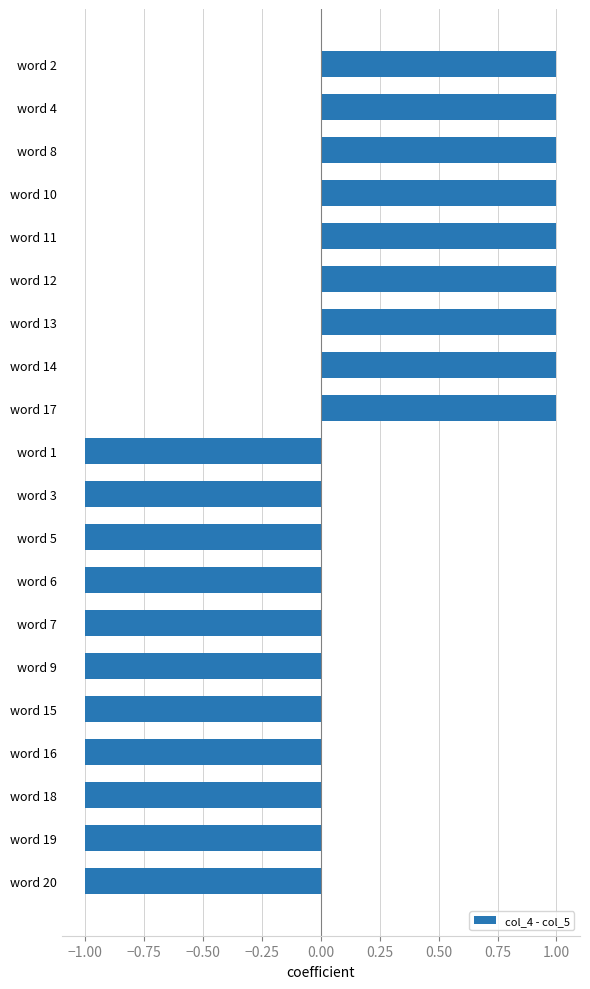

How many bars are there in total?

20